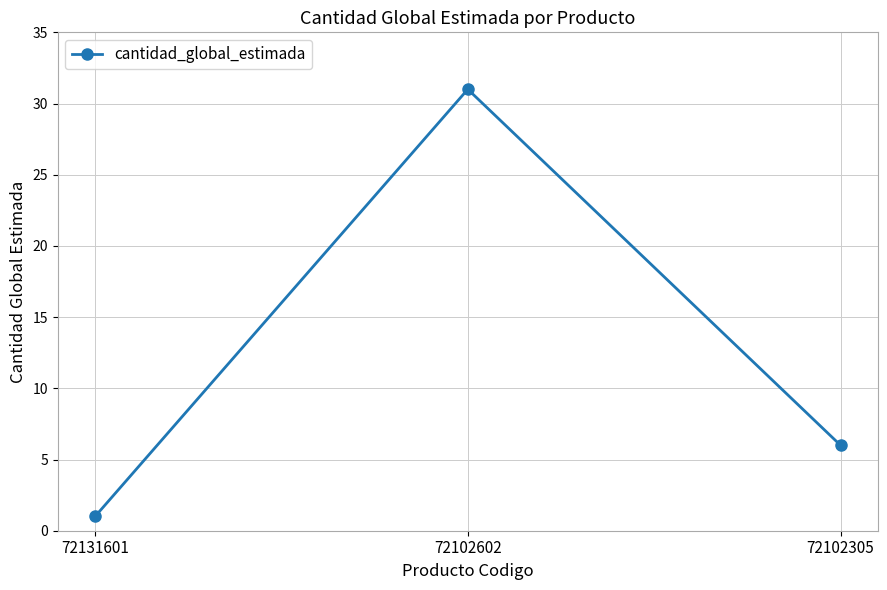

Which has a higher value, 72131601 or 72102602?

72102602